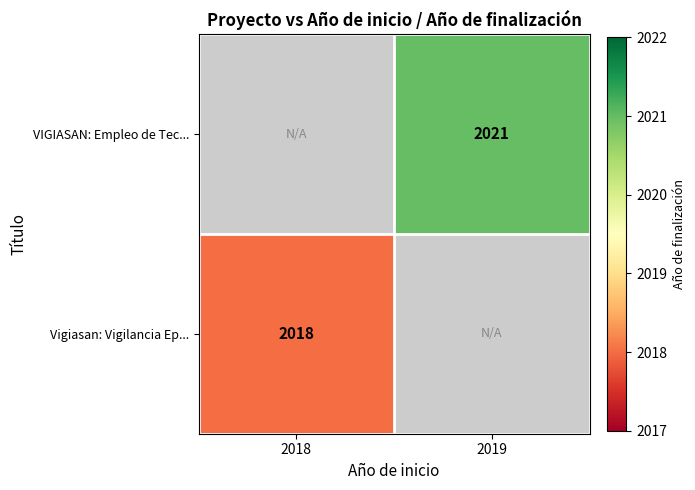

The VIGIASAN: Empleo de Tec... series shows 2021 at 2019. True or false?

True